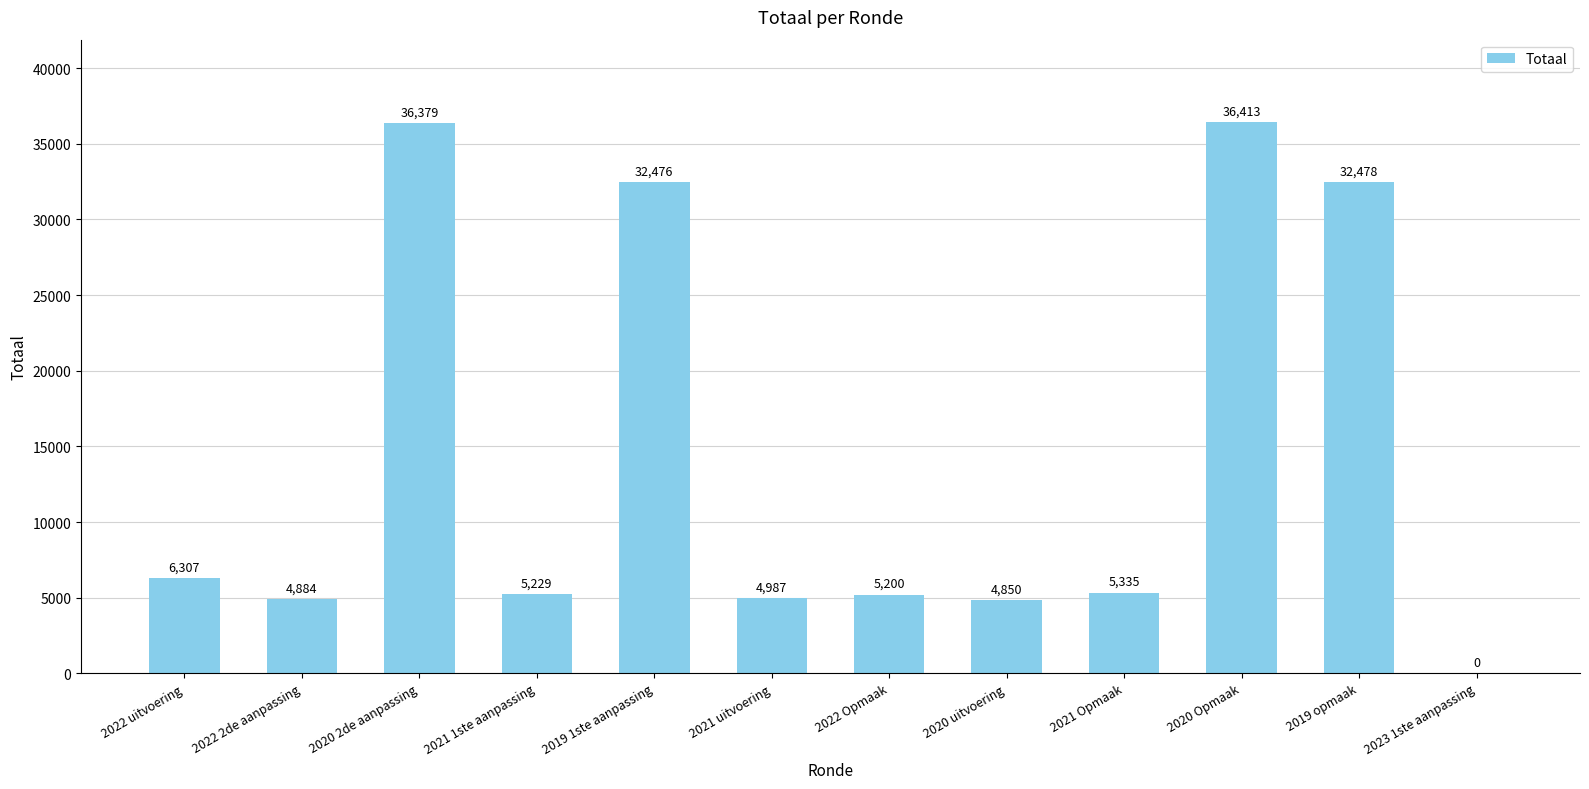

How many positive values are there?

11